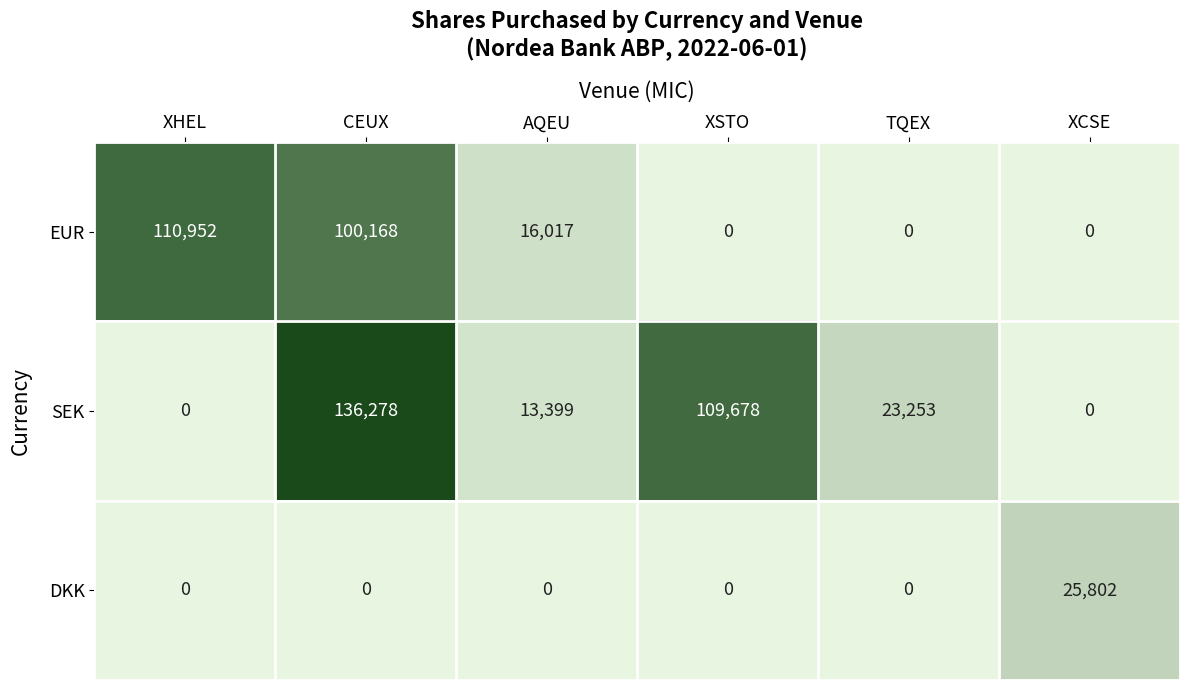

Reading left to right, list all the values displayed in this chart.

EUR: 110952	100168	16017	0	0	0
SEK: 0	136278	13399	109678	23253	0
DKK: 0	0	0	0	0	25802